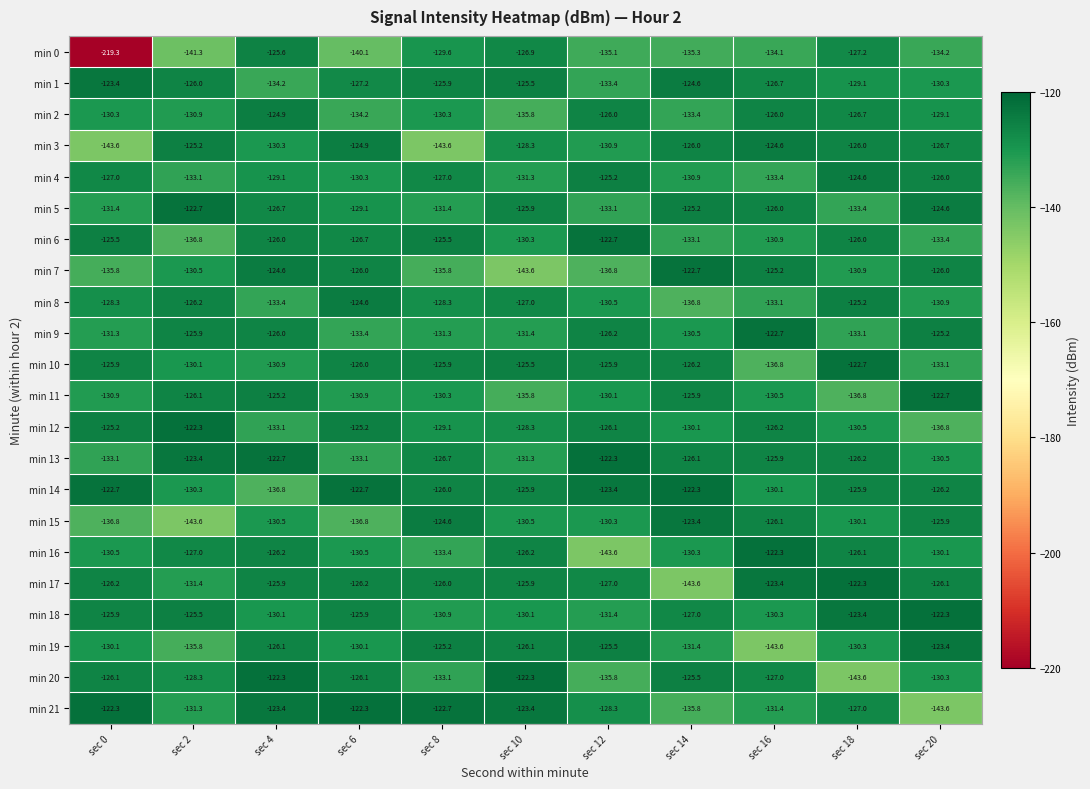

How many distinct data groups are displayed?

22